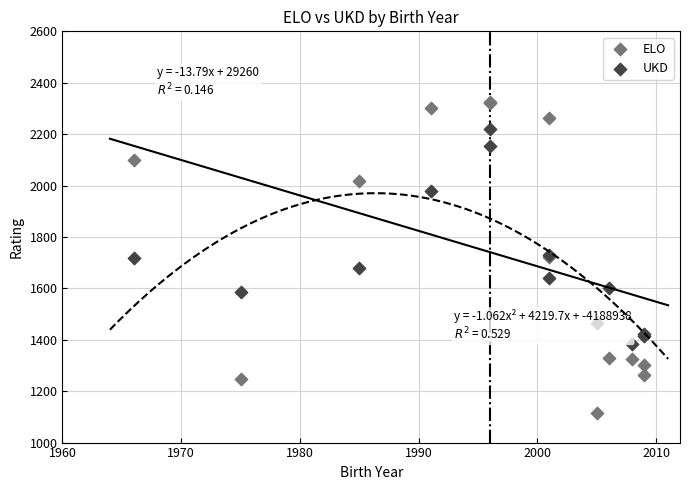

What are all the series names shown in the legend?

ELO, UKD